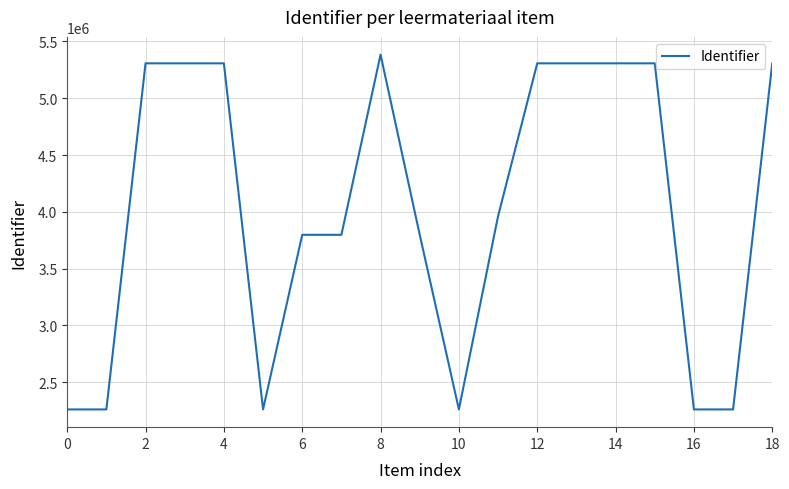

What is the smallest value displayed?

2260763